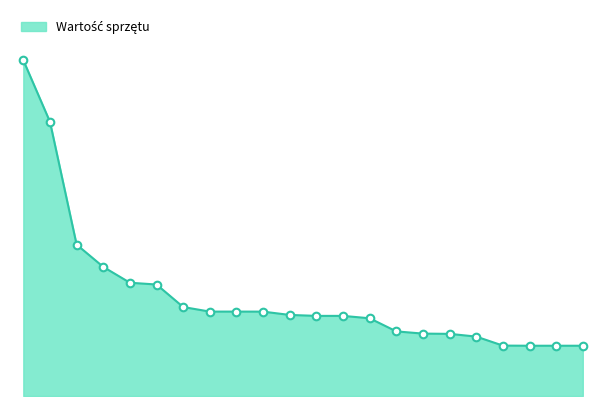

Is this an area chart (filled region under the line)?

Yes